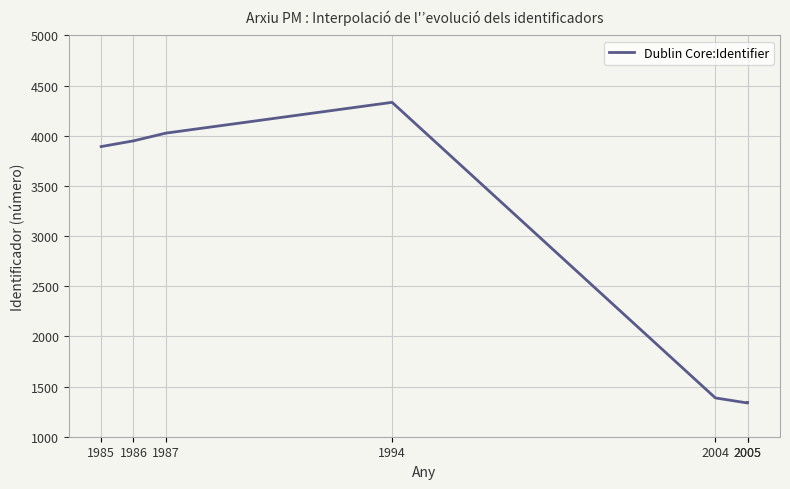

What is the difference between the maximum and minimum values?

2997